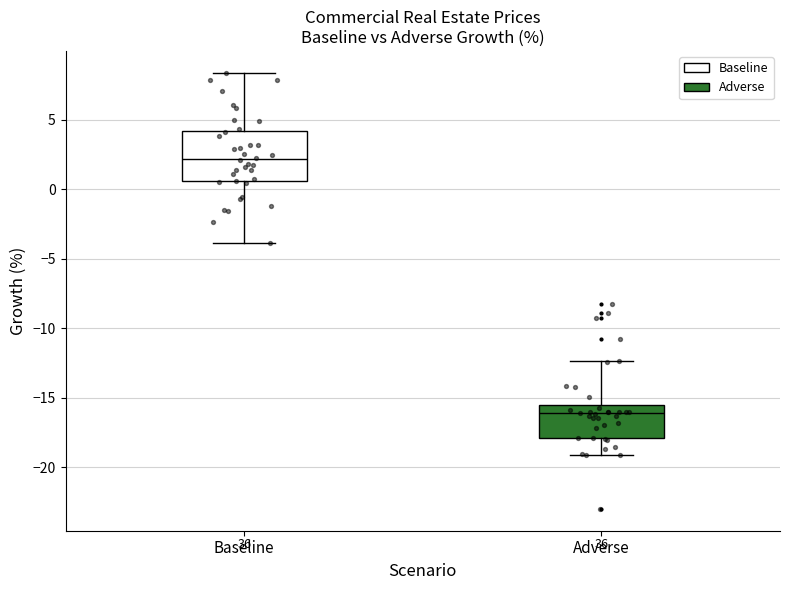

Which box has the lowest median line?

Adverse